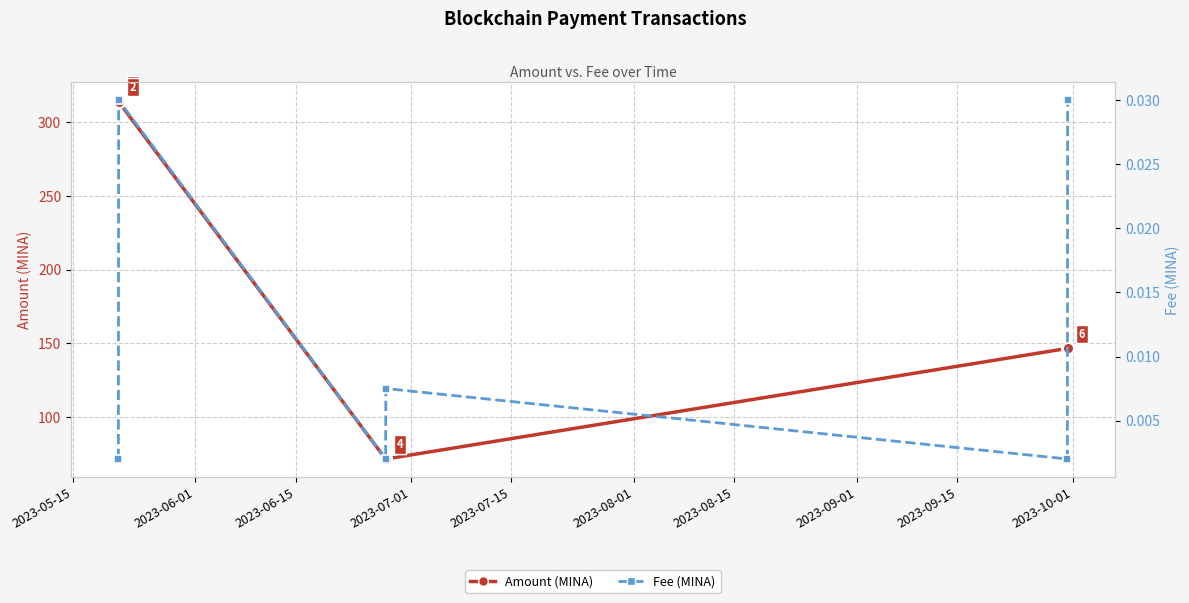

Between 2023-06-01 and 2023-07-15, which is larger?

2023-06-01